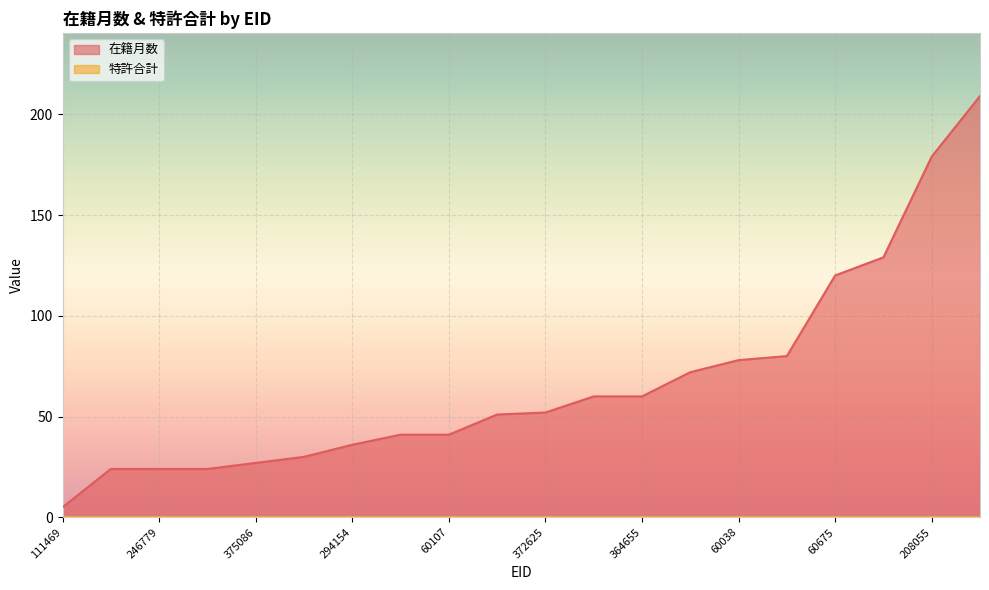

Between 111469 and 60107, which series saw the biggest shift?

在籍月数